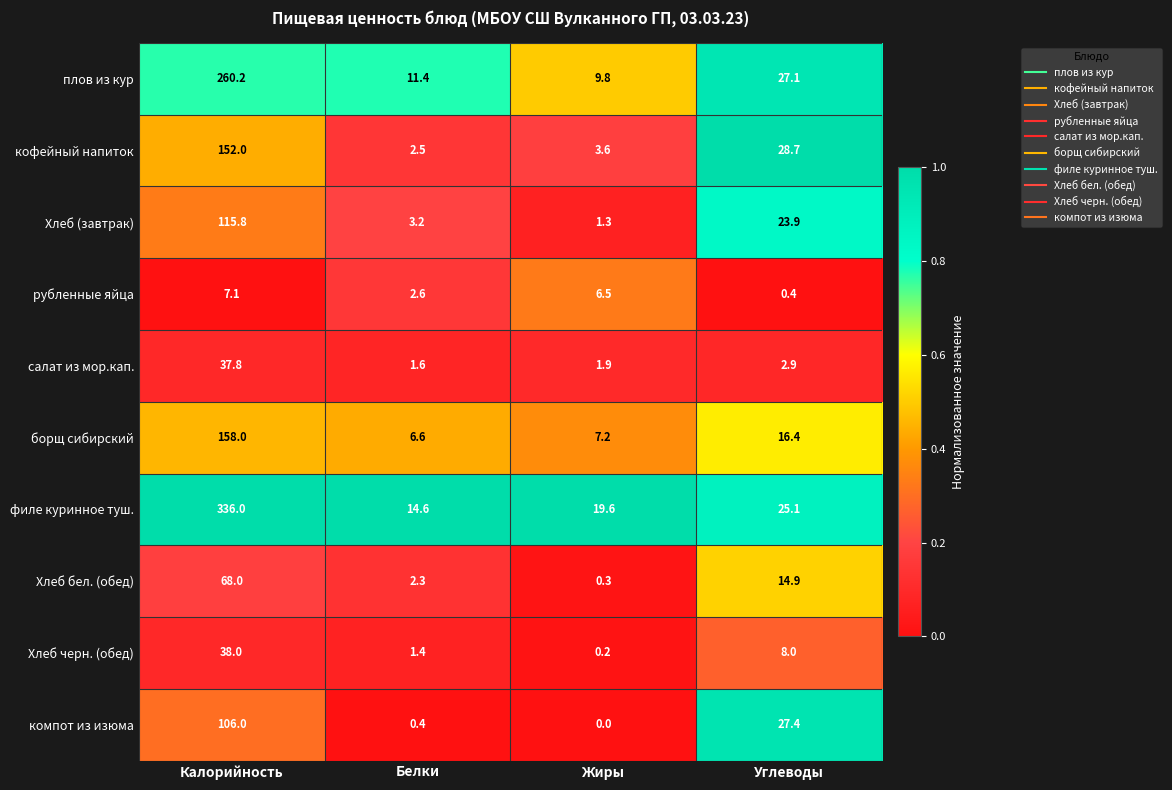

The Хлеб бел. (обед) series shows 106.7 at Калорийность. True or false?

False